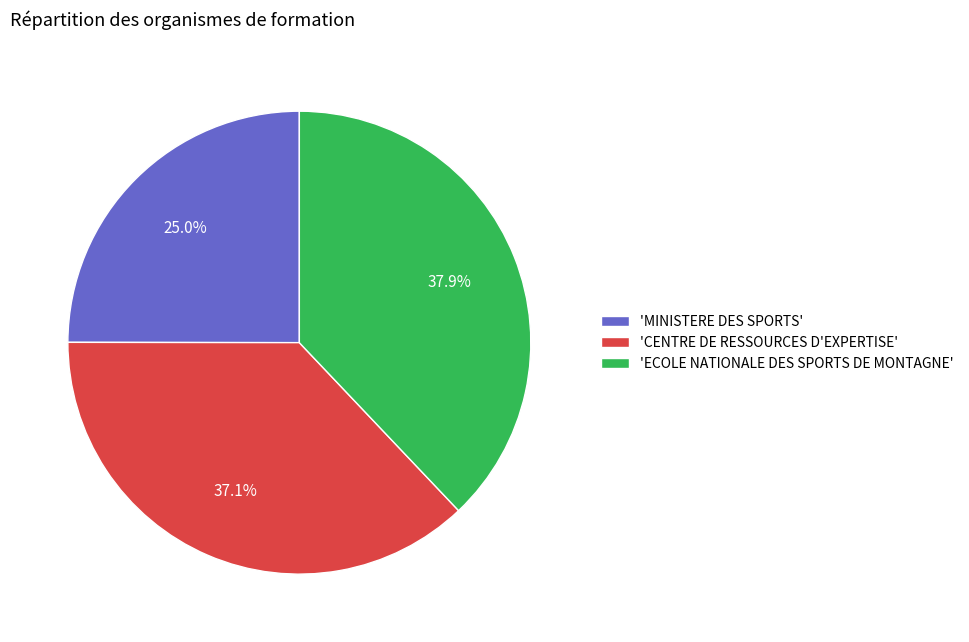

Is the sum of 'MINISTERE DES SPORTS' and 'ECOLE NATIONALE DES SPORTS DE MONTAGNE' greater than half?

Yes